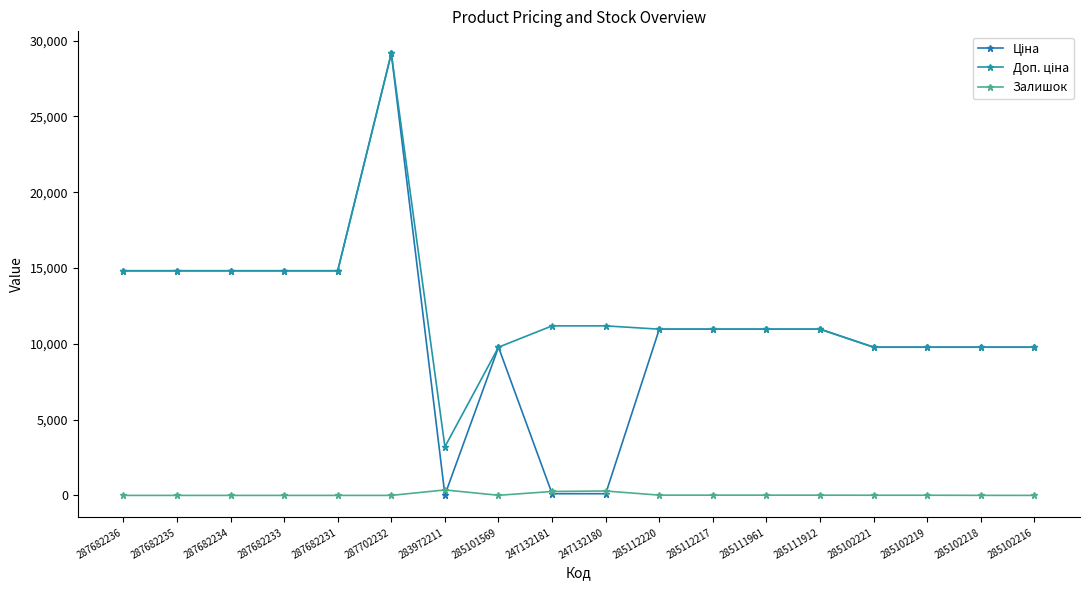

Which series has the largest total across all categories?

Доп. ціна